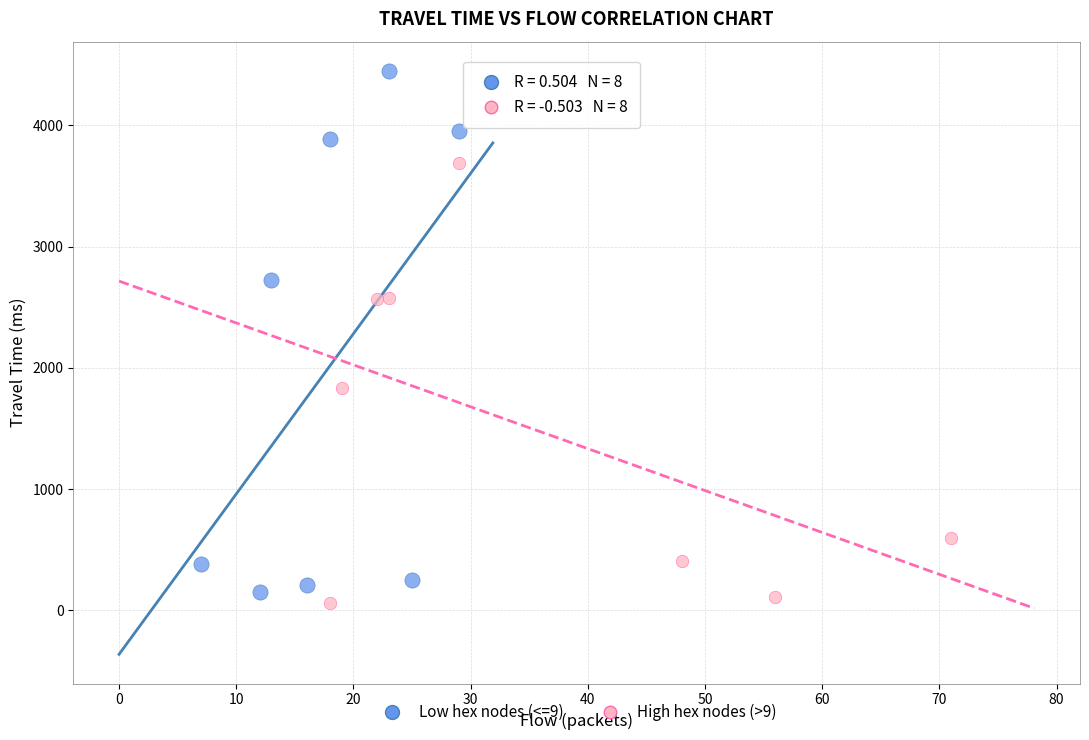

Which series has the largest Y range (max minus min)?

Low hex nodes (<=9)